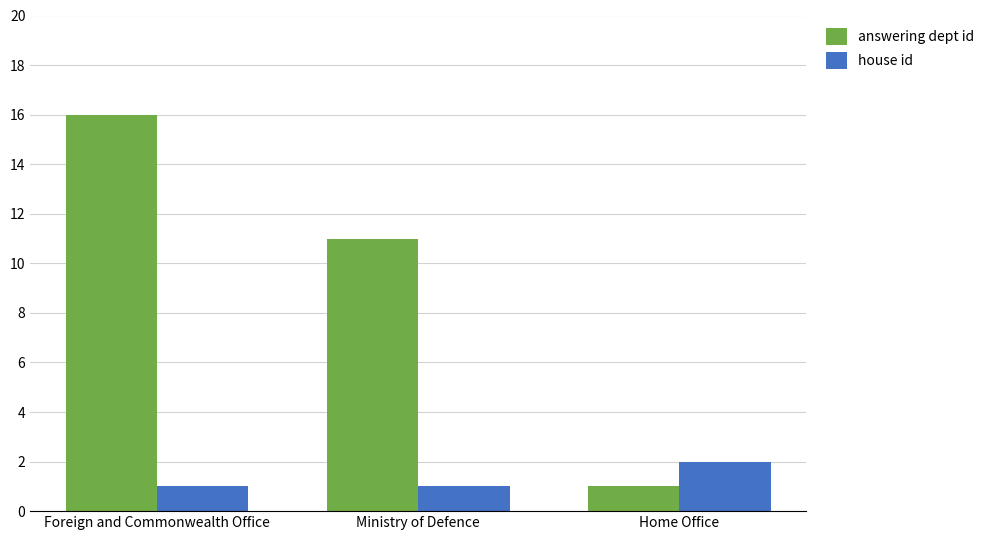

At which label does answering dept id first exceed 11?

Foreign and Commonwealth Office